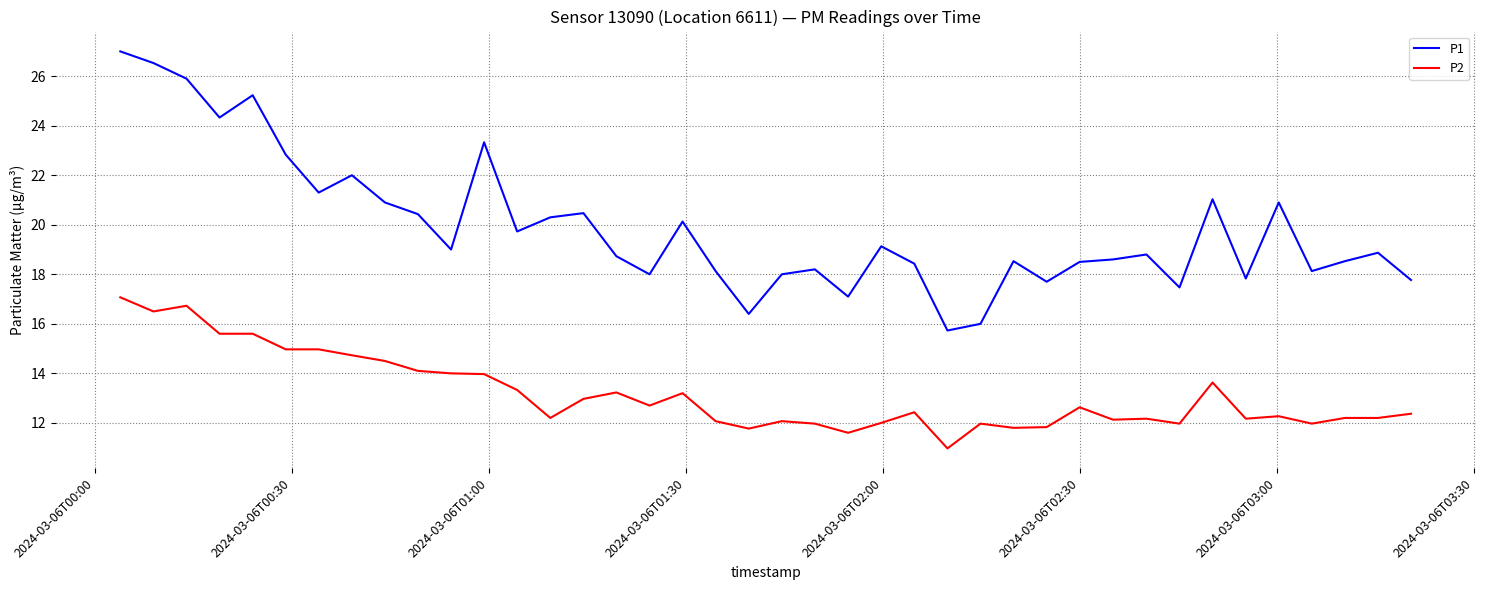

How many lines are shown in the chart?

2